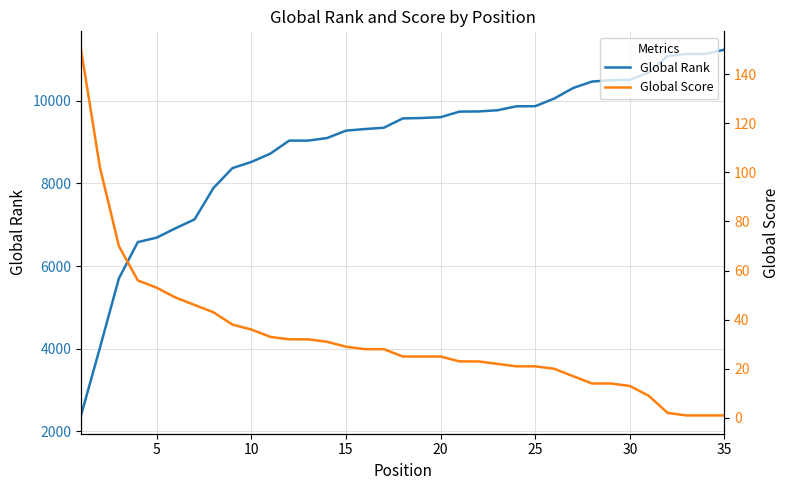

What is the sum of the Global Rank values at 10 and 20?

18123